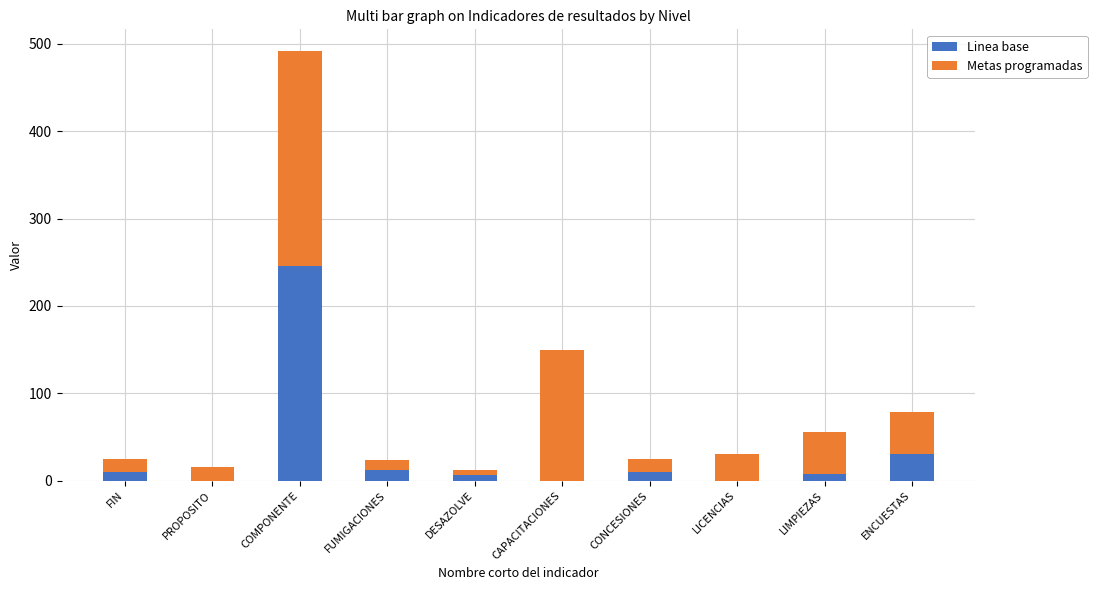

True or false: Linea base has a value of 30 at ENCUESTAS.

True